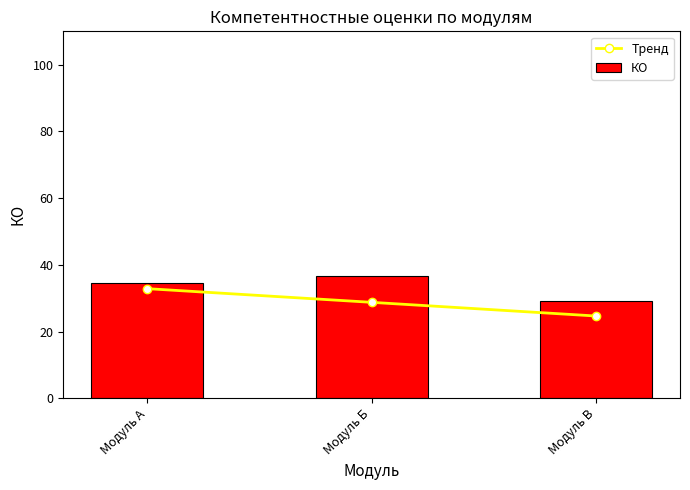

What is the highest value of the Тренд series?

32.9